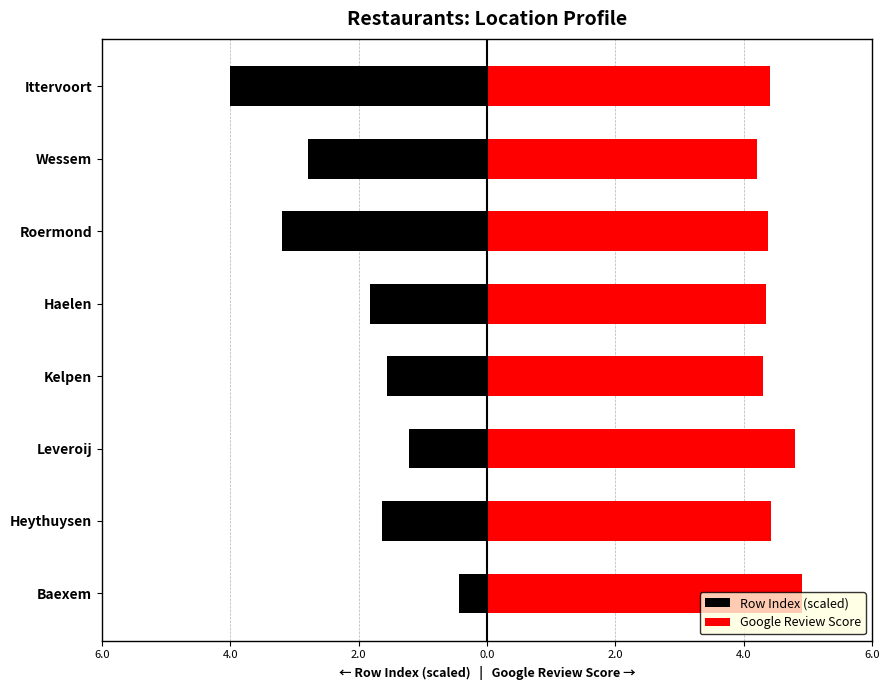

How many data points in Row Index (scaled) are above -1?

1